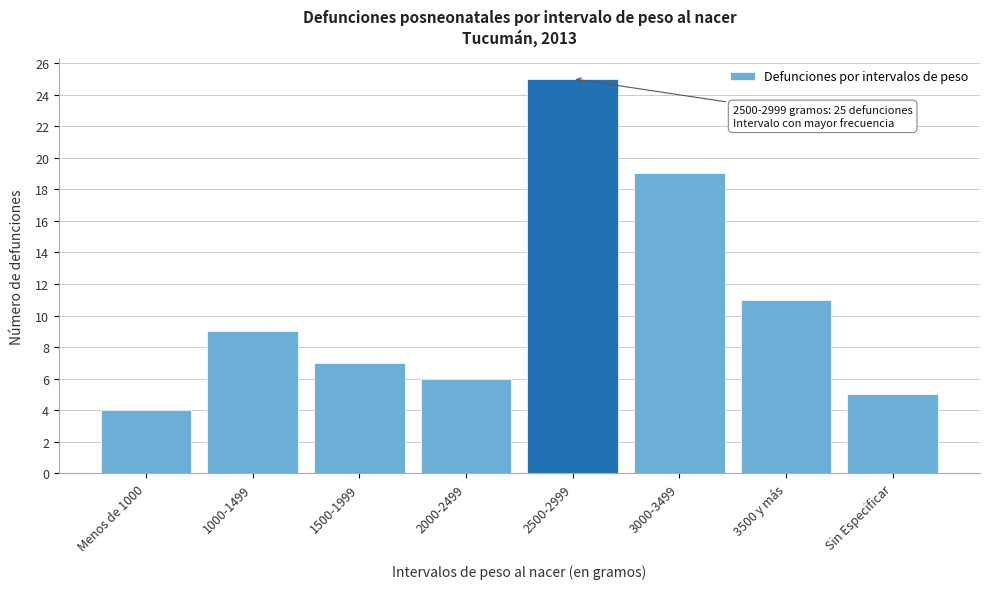

Reading left to right, extract all data points from this chart.

4	9	7	6	25	19	11	5